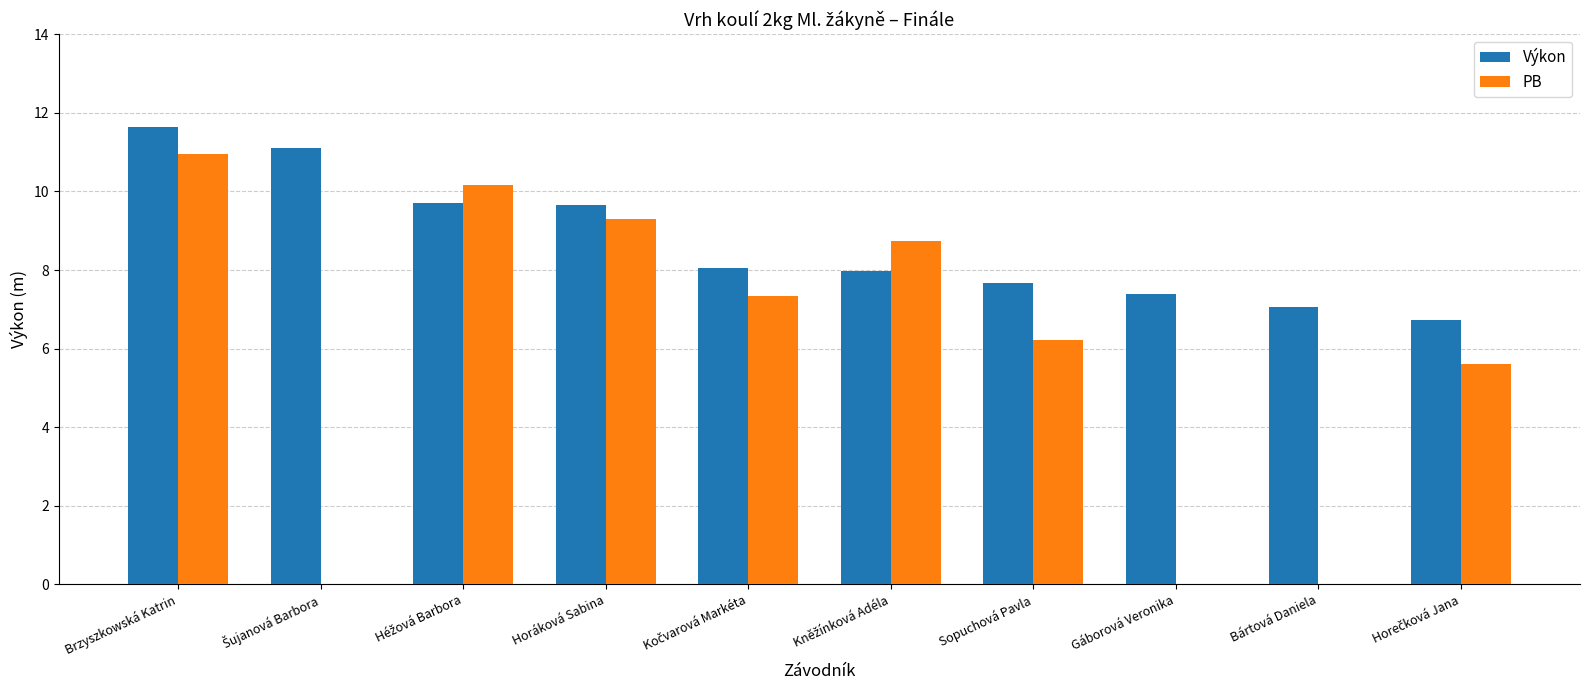

At which label does Výkon reach its peak?

Brzyszkowská Katrin